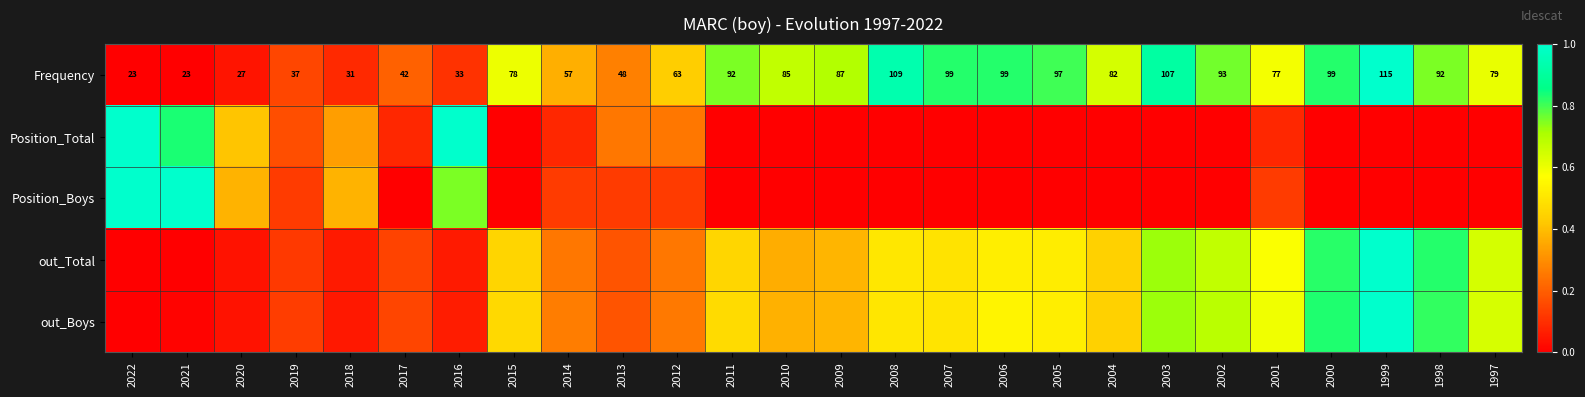

Rank the categories by Position_Boys value from highest to lowest.

2022, 2021, 2016, 2020, 2018, 2019, 2014, 2013, 2012, 2001, 2017, 2015, 2011, 2010, 2009, 2008, 2007, 2006, 2005, 2004, 2003, 2002, 2000, 1999, 1998, 1997